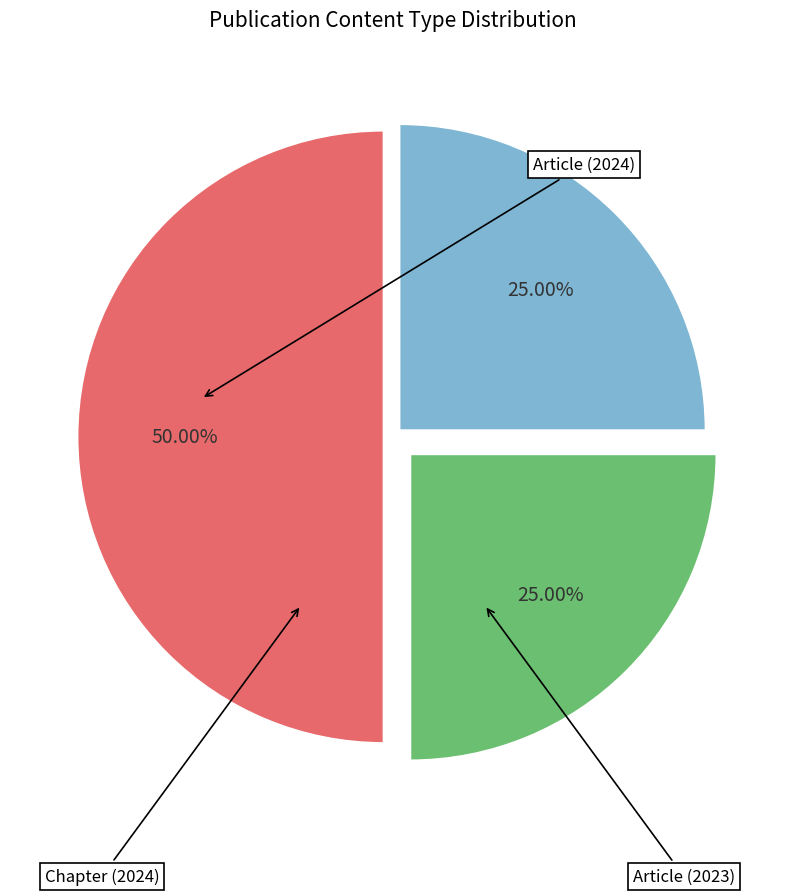

What is the smallest slice in the pie chart?

Article (2023)